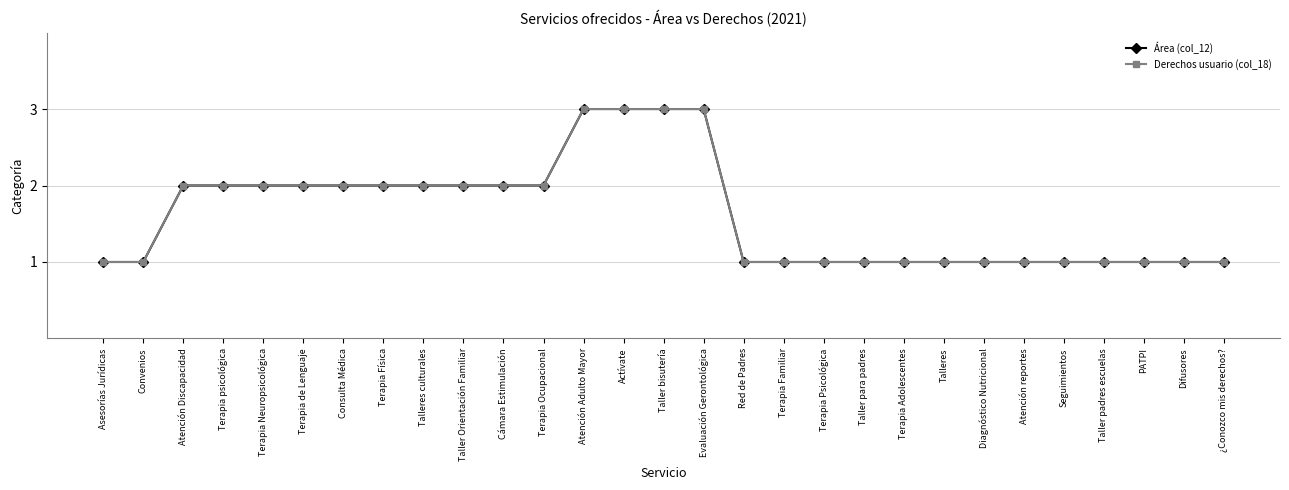

What is the approximate value of Derechos usuario (col_18) at Taller Orientación Familiar?

2